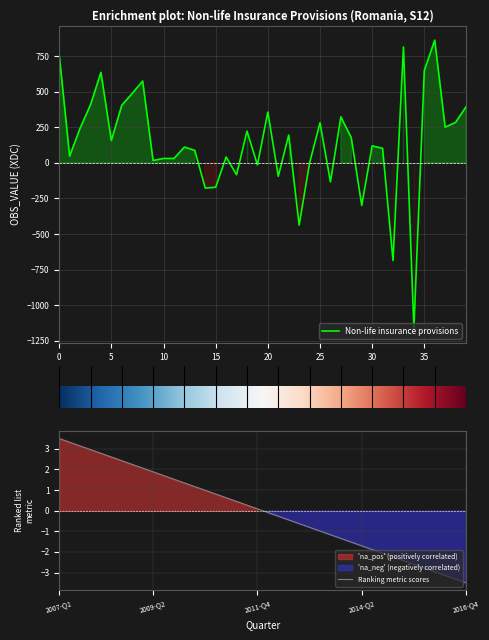

Where does the Ranking metric scores series first go above 0?

2007-Q1